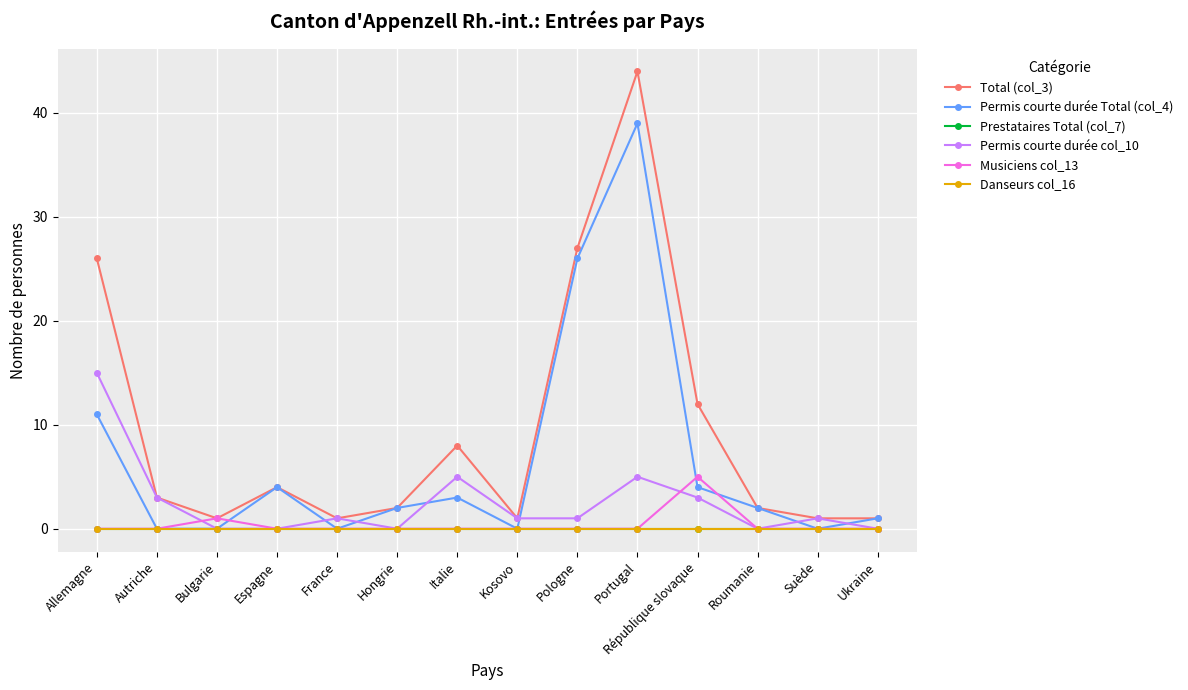

Does the chart have visible grid lines?

Yes